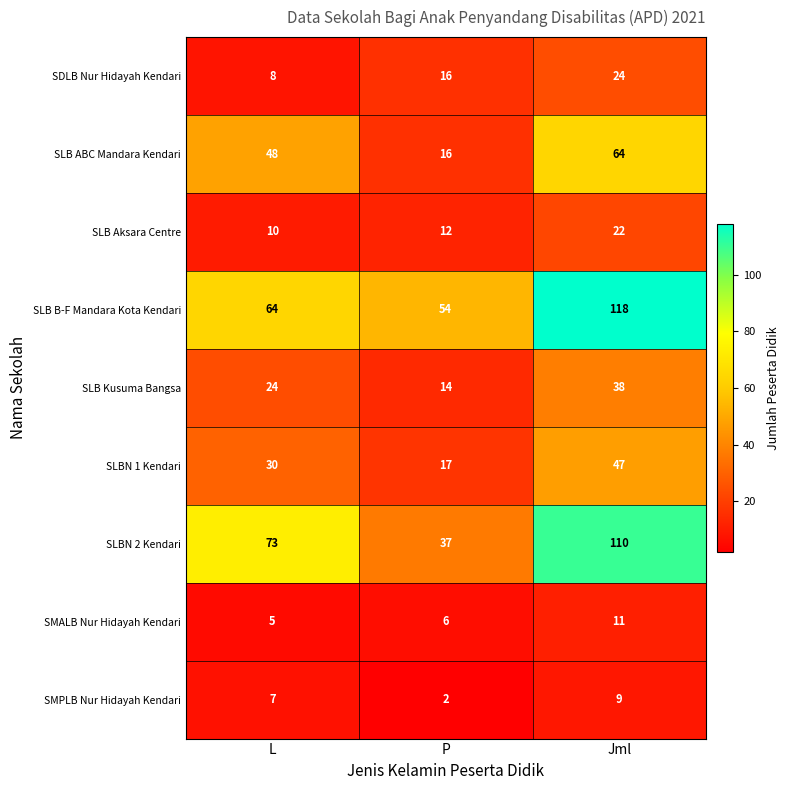

Between L and P, which series saw the biggest shift?

SLBN 2 Kendari